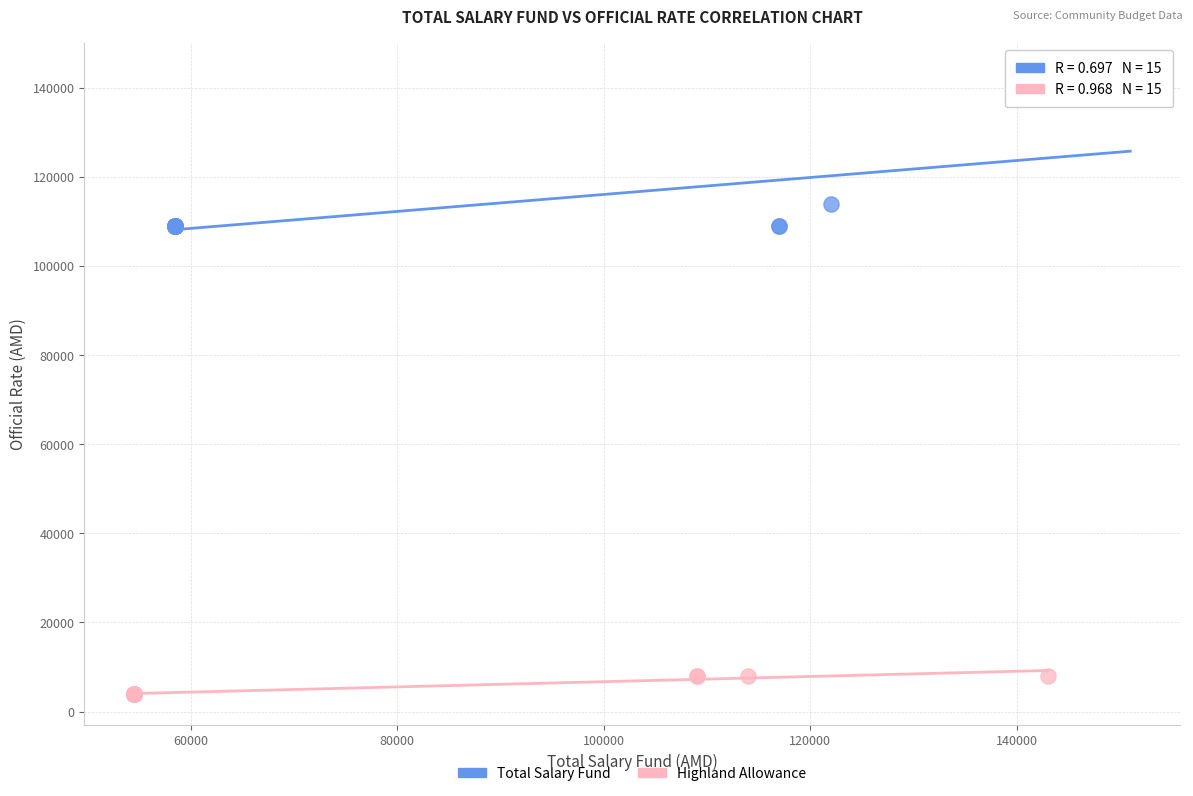

What are all the series names shown in the legend?

Total Salary Fund, Highland Allowance